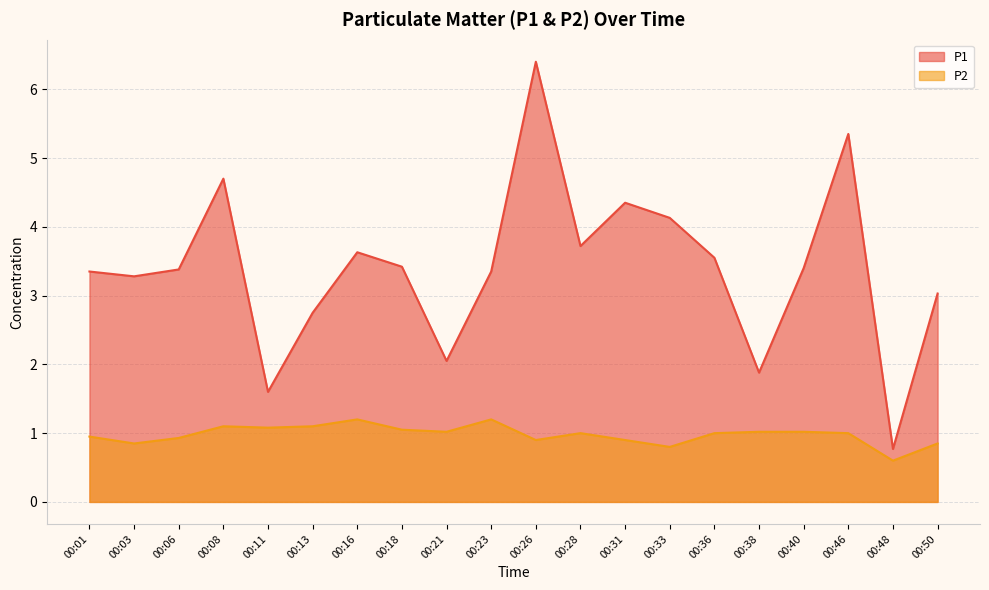

Count the number of categories in the chart.

20